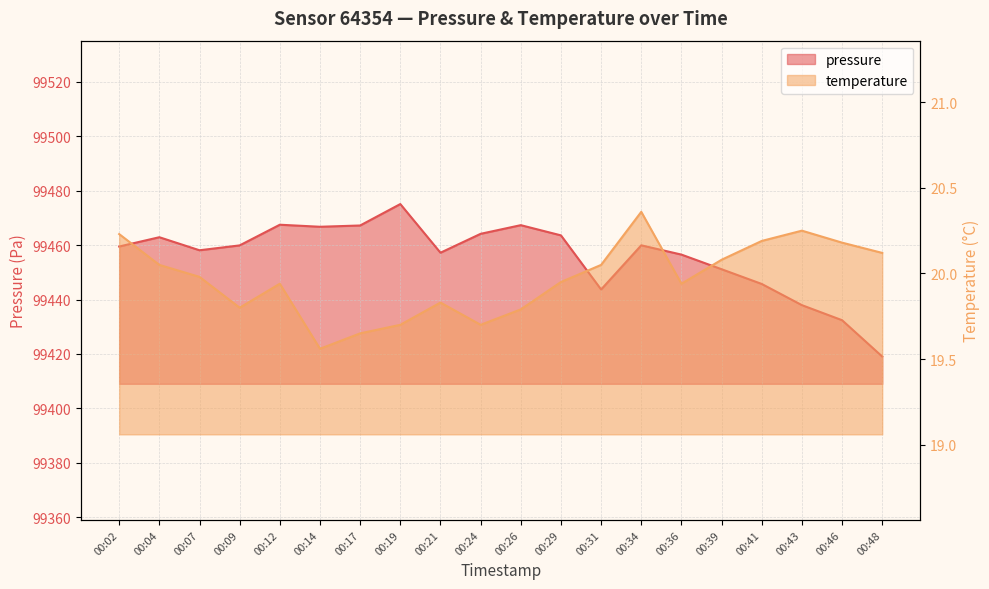

Reading left to right, extract all data points from this chart.

pressure: 99459.5	99462.9	99458.1	99459.9	99467.5	99466.7	99467.2	99475.1	99457.2	99464.1	99467.3	99463.6	99443.7	99459.9	99456.5	99451.1	99445.7	99437.9	99432.4	99419.1
temperature: 20.2	20.1	20.0	19.8	19.9	19.6	19.6	19.7	19.8	19.7	19.8	19.9	20.1	20.4	19.9	20.1	20.2	20.2	20.2	20.1